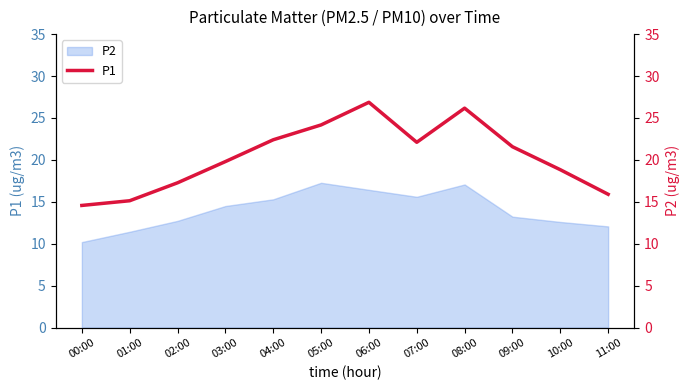

The P2 series shows 11.4 at 01:00. True or false?

True